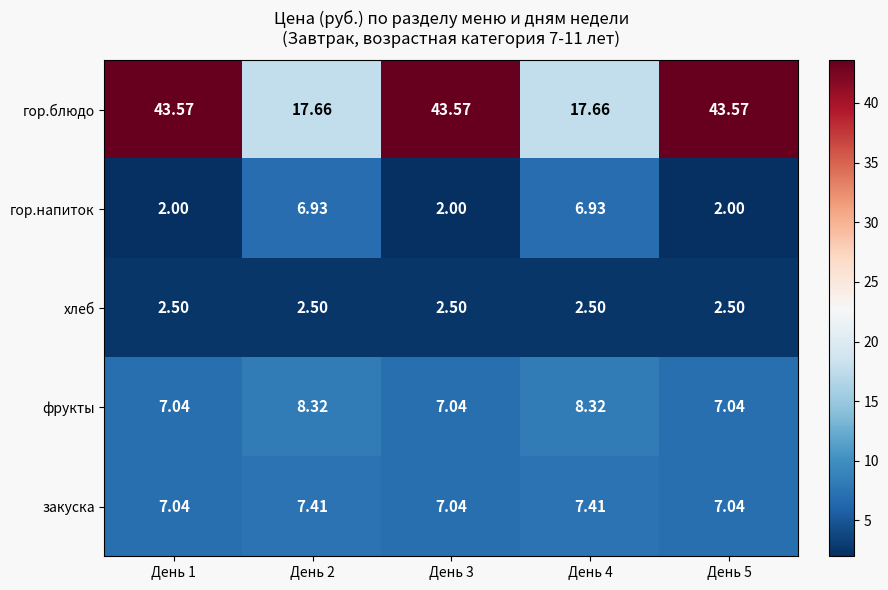

Between День 4 and День 5, which series saw the biggest shift?

гор.блюдо